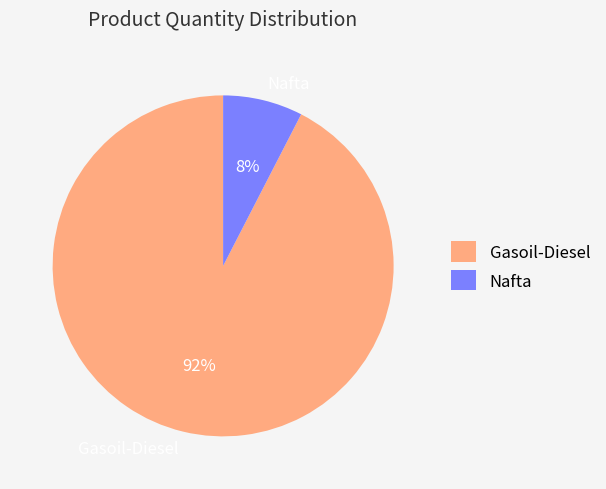

Count the number of slices in the pie.

2